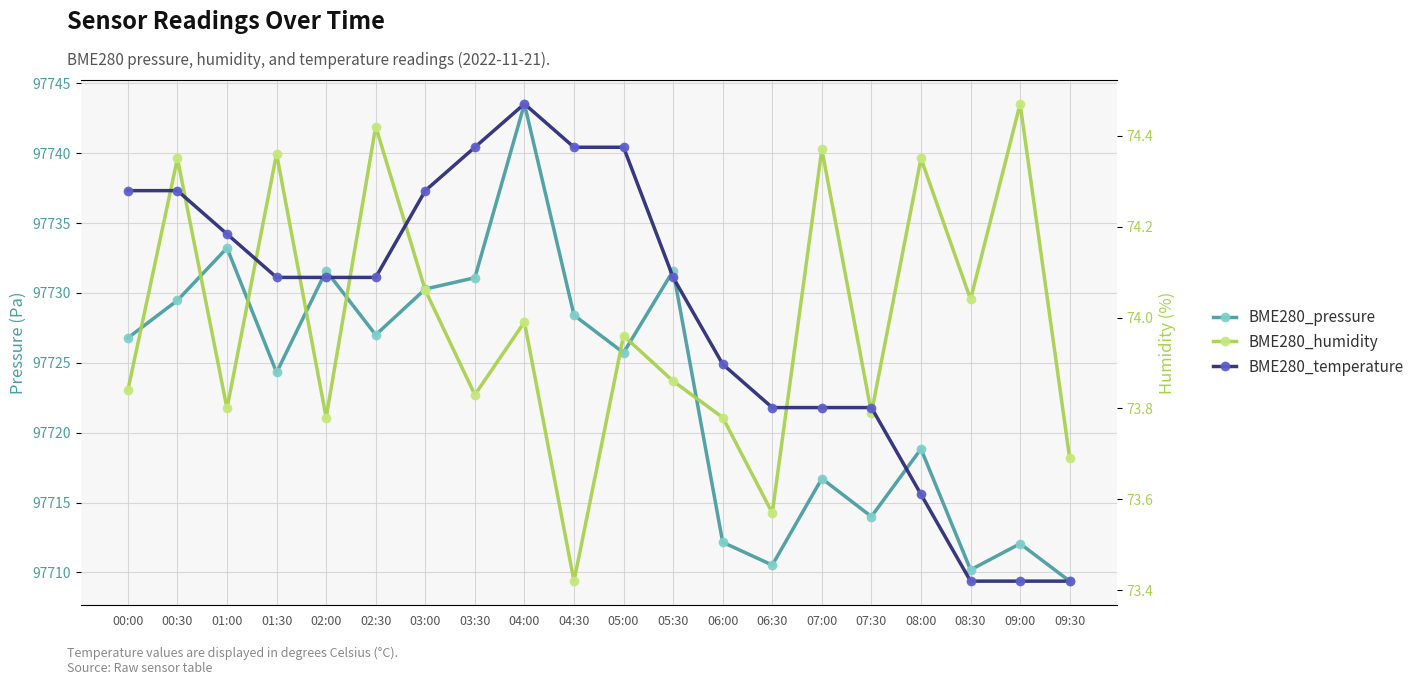

Rank the series at 05:00 from highest to lowest value.

BME280_pressure, BME280_humidity, BME280_temperature